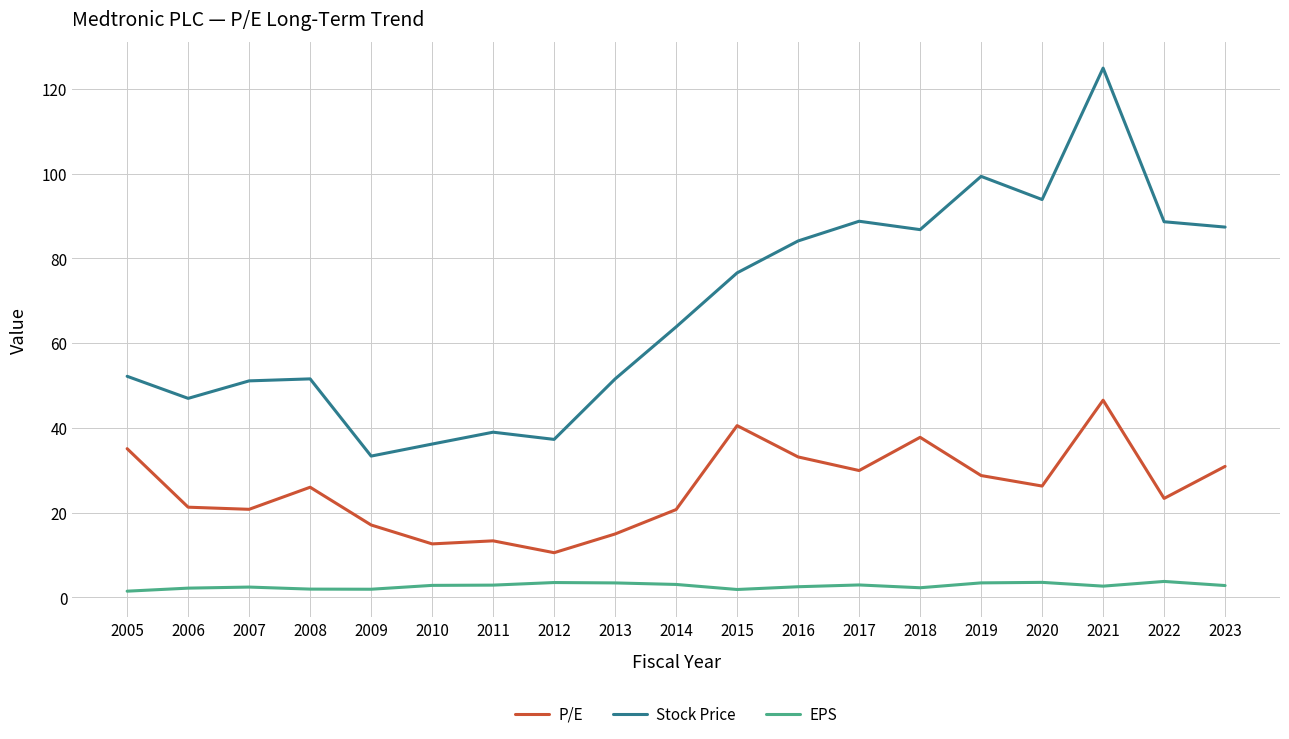

At 2010, list the series in order from largest to smallest.

Stock Price, P/E, EPS